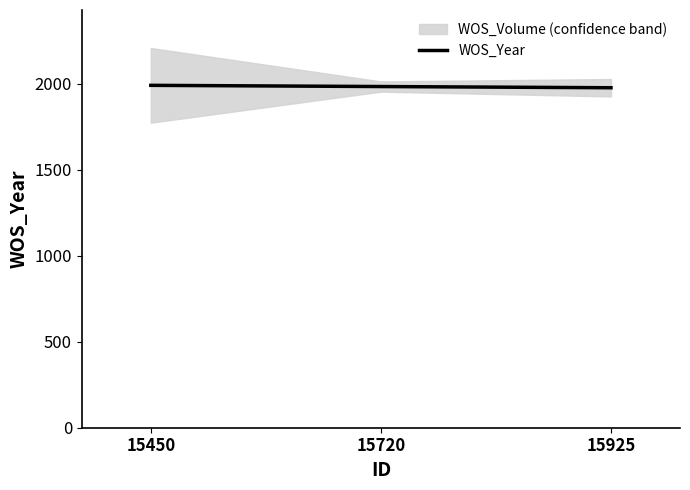

What is the greatest value displayed?

1991.3